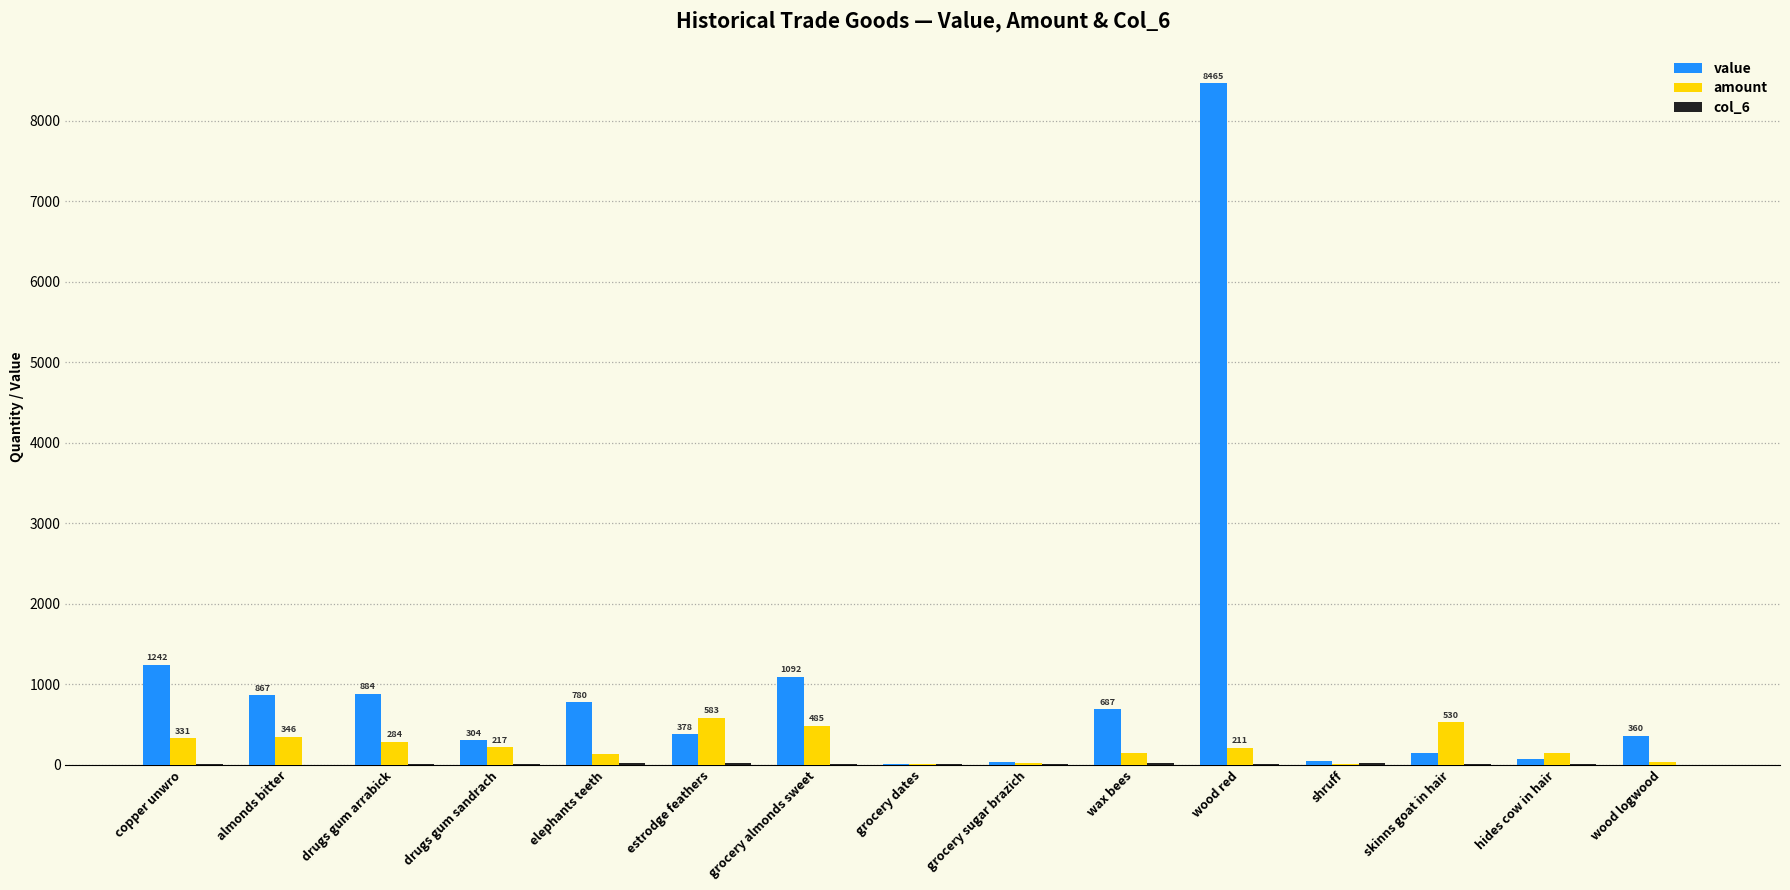

Which series has the largest range (max minus min)?

value